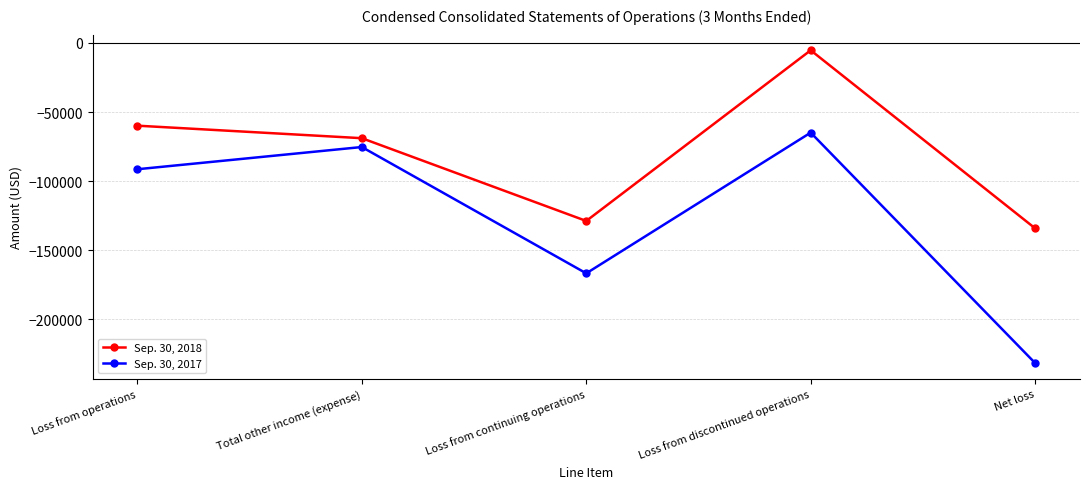

The value of Sep. 30, 2017 at Net loss is -301588. True or false?

False